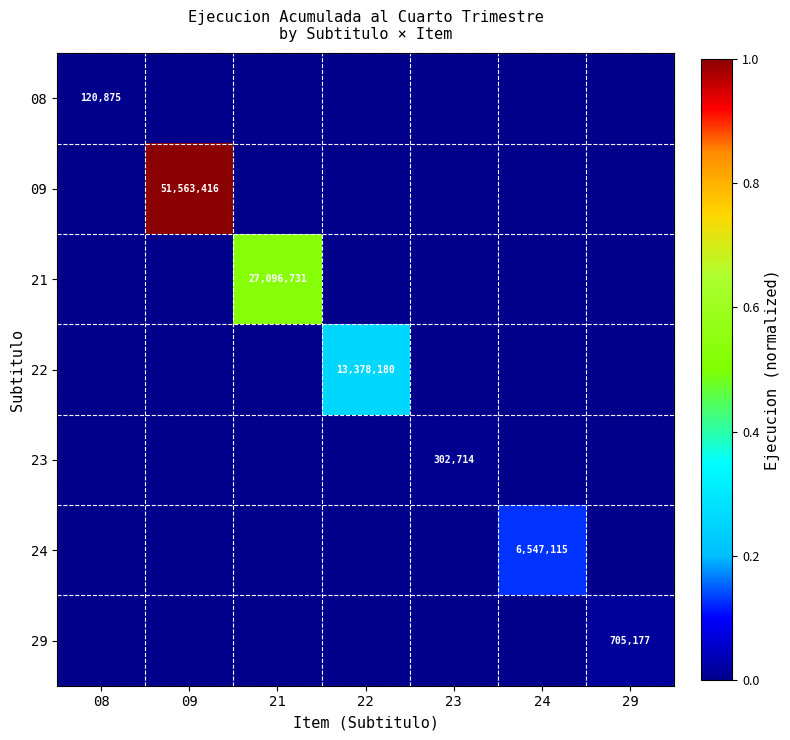

The value of 09 at 09 is 51563416. True or false?

True